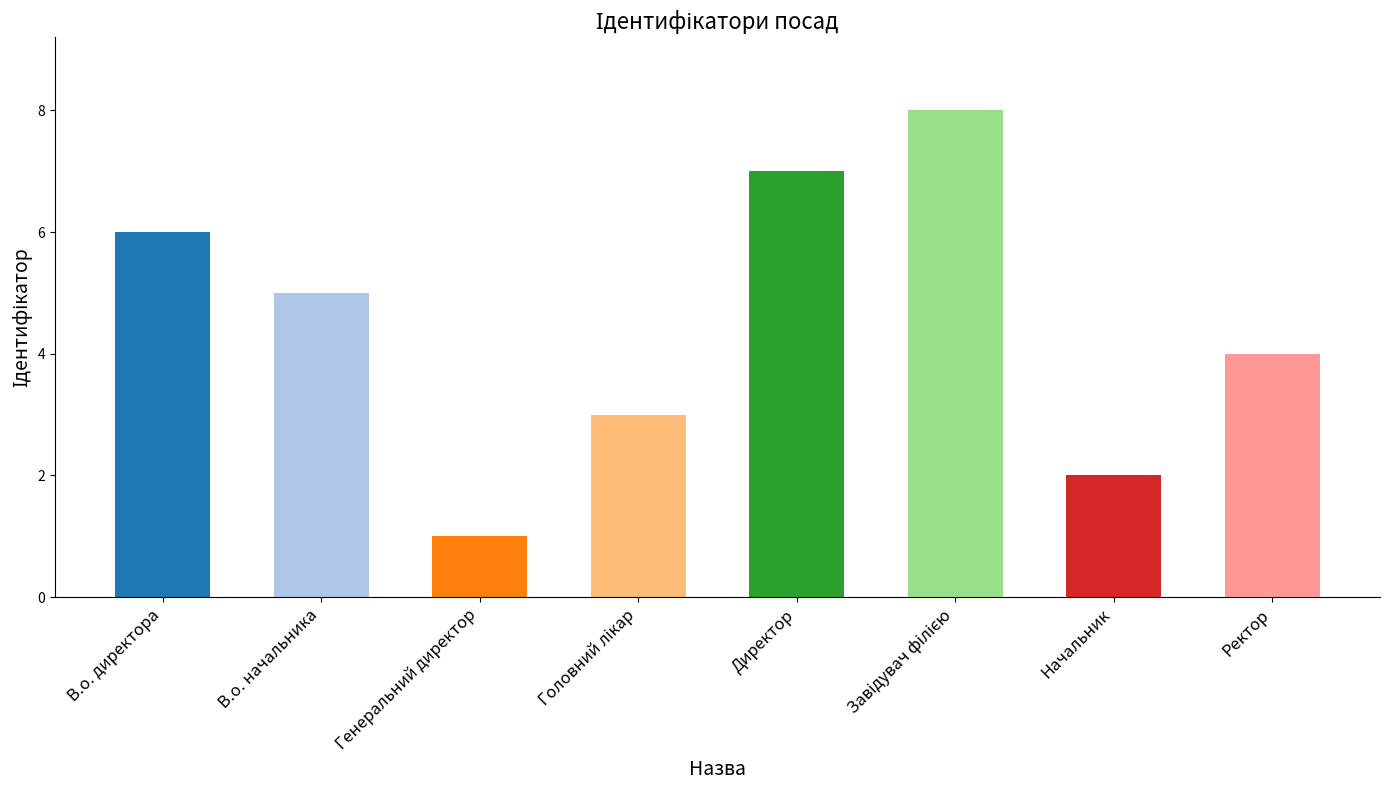

True or false: the data shows 6 at В.о. директора.

True